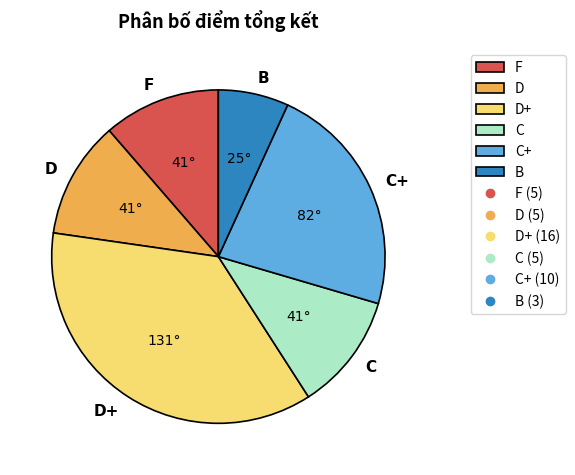

Does F represent more than half of the total?

No